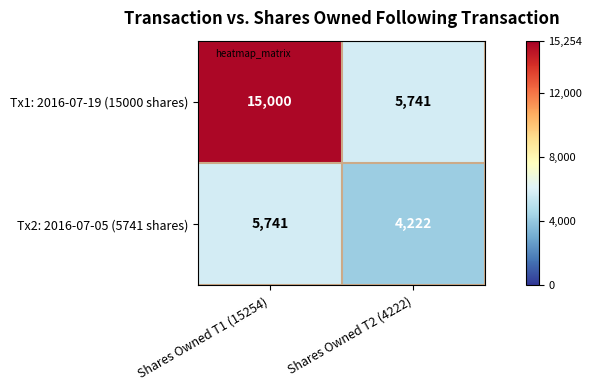

Which series has the largest range (max minus min)?

Tx1: 2016-07-19 (15000 shares)